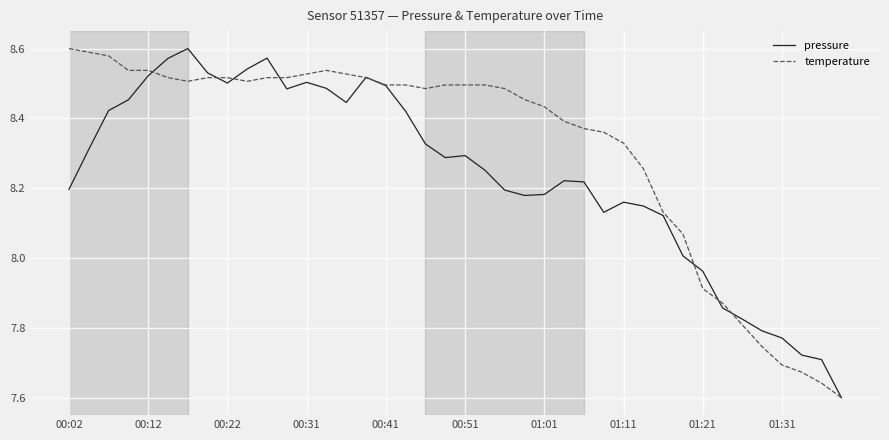

What are all the series names shown in the legend?

pressure, temperature